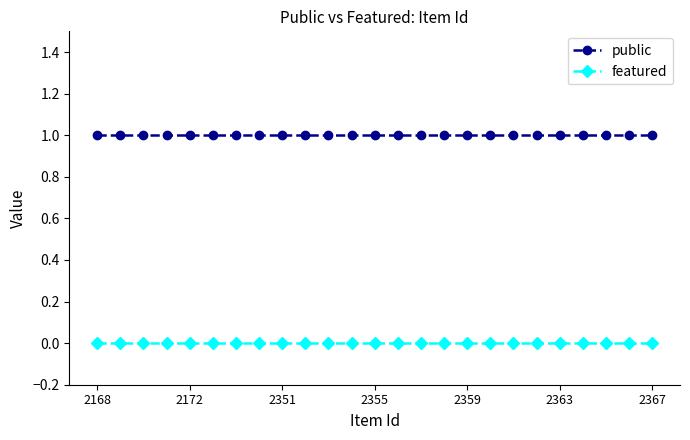

Rank the series by their maximum value, from lowest to highest.

featured, public